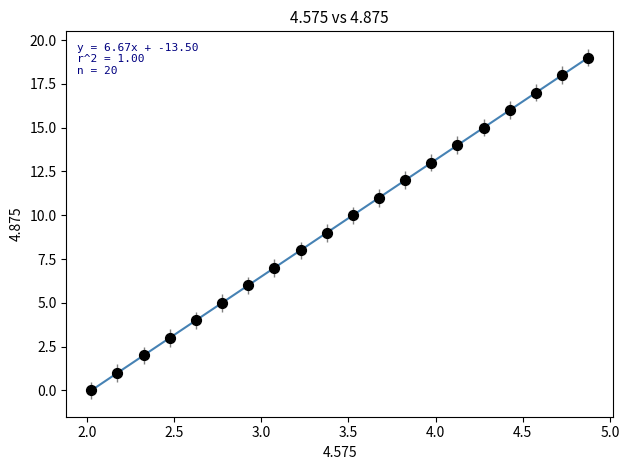

What is the range of Y values (max minus min)?

19